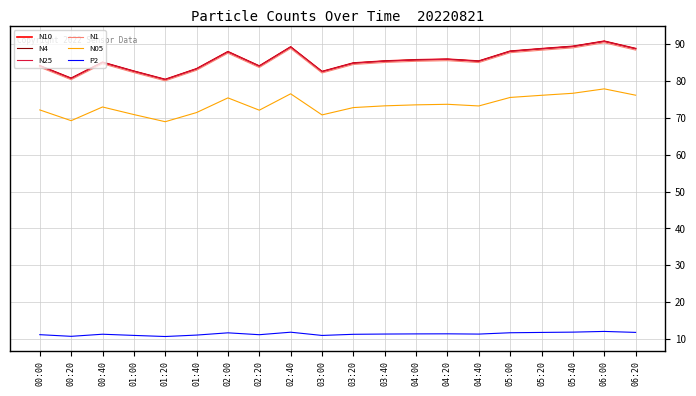

True or false: N4 and P2 intersect in this chart.

False